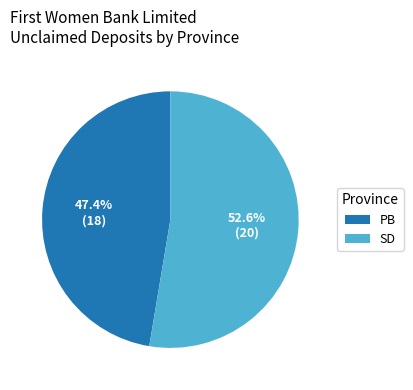

To the nearest percent, what is the difference between the largest and smallest slice percentages?

5%